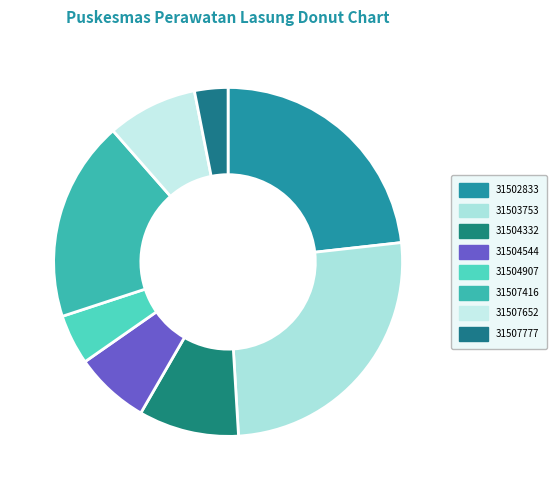

How many slices are in this pie chart?

8